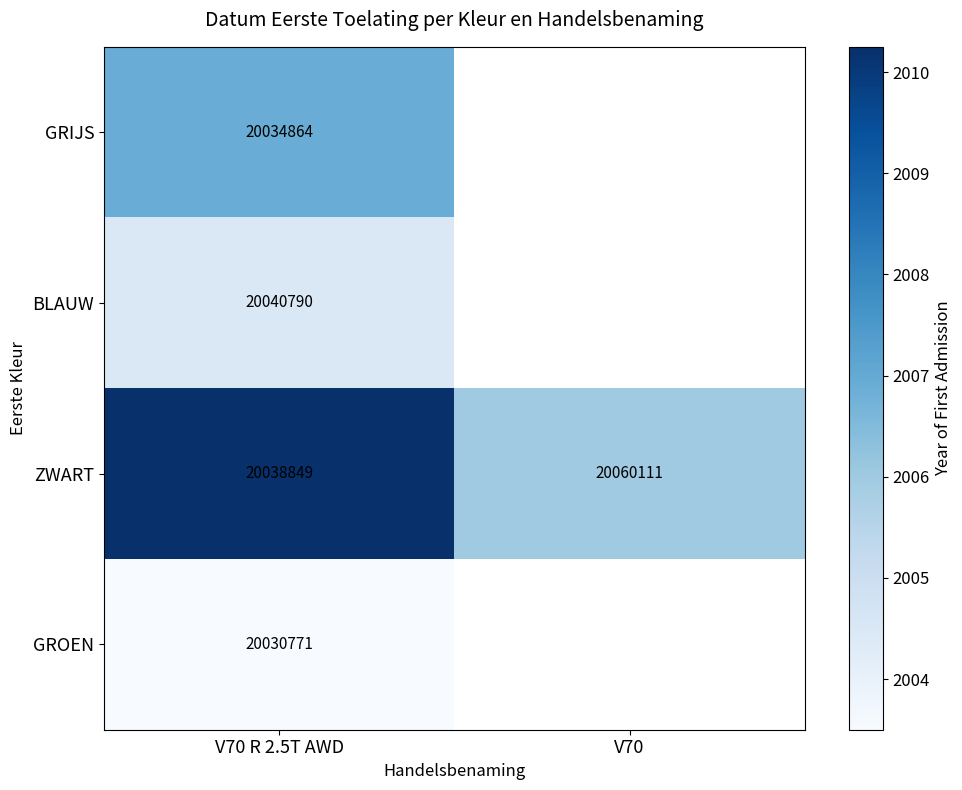

At V70 R 2.5T AWD, list the series in order from smallest to largest.

GROEN, GRIJS, ZWART, BLAUW